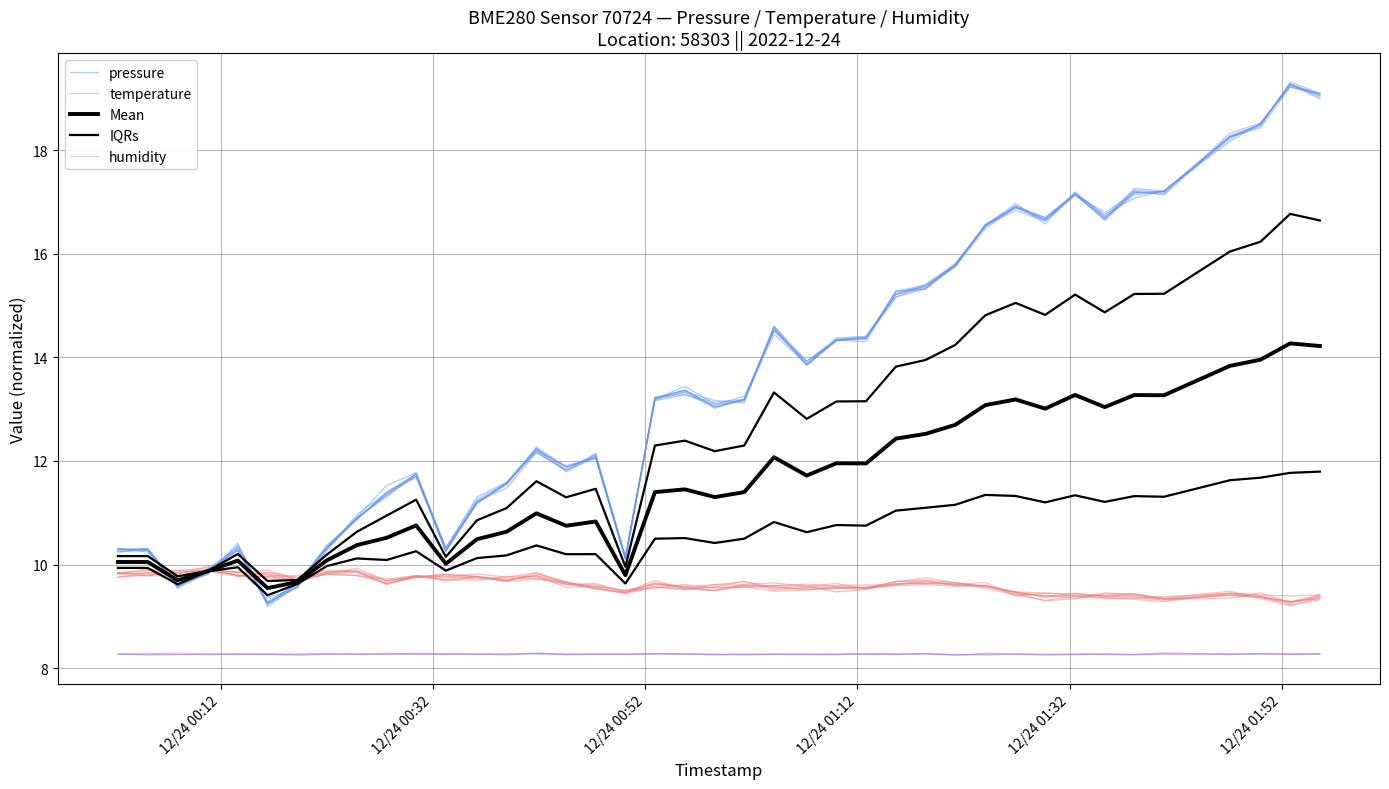

What is the greatest value displayed?

19.2